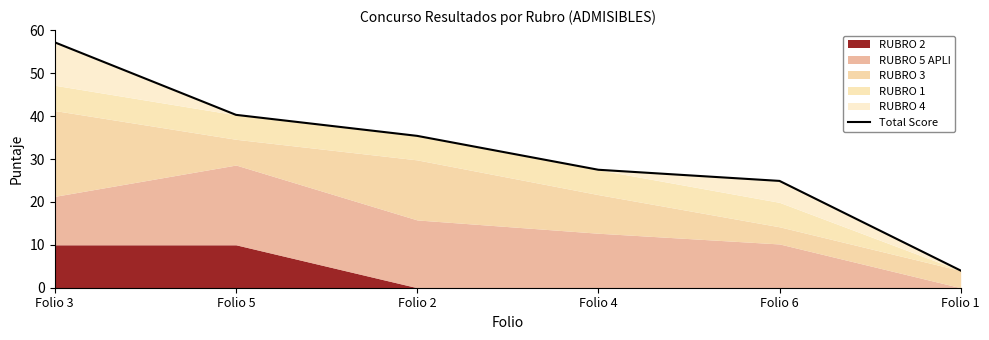

Count the number of categories in the chart.

6